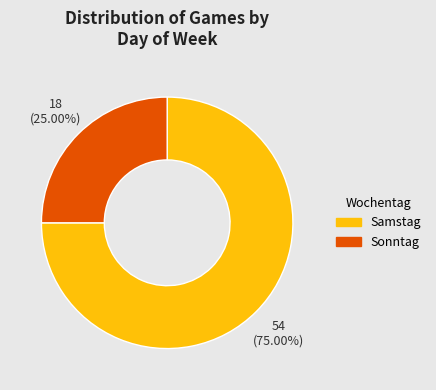

What portion of the pie excludes Sonntag?

75.0%